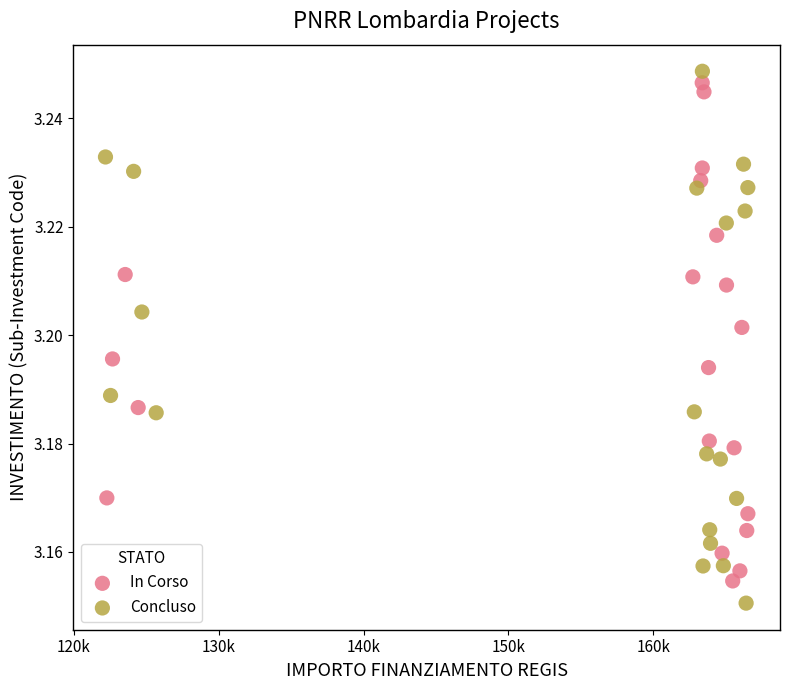

Which series reaches the minimum Y coordinate?

Concluso